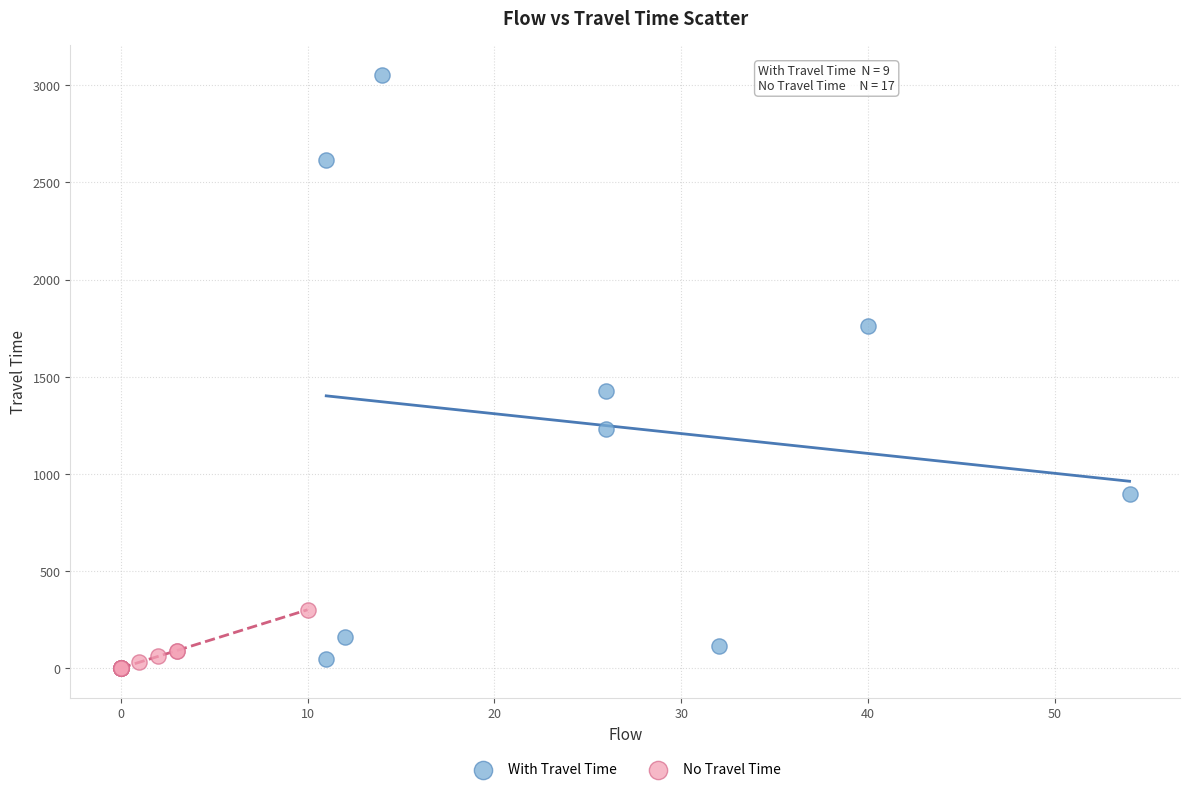

Which series has the widest spread of Y values?

With Travel Time